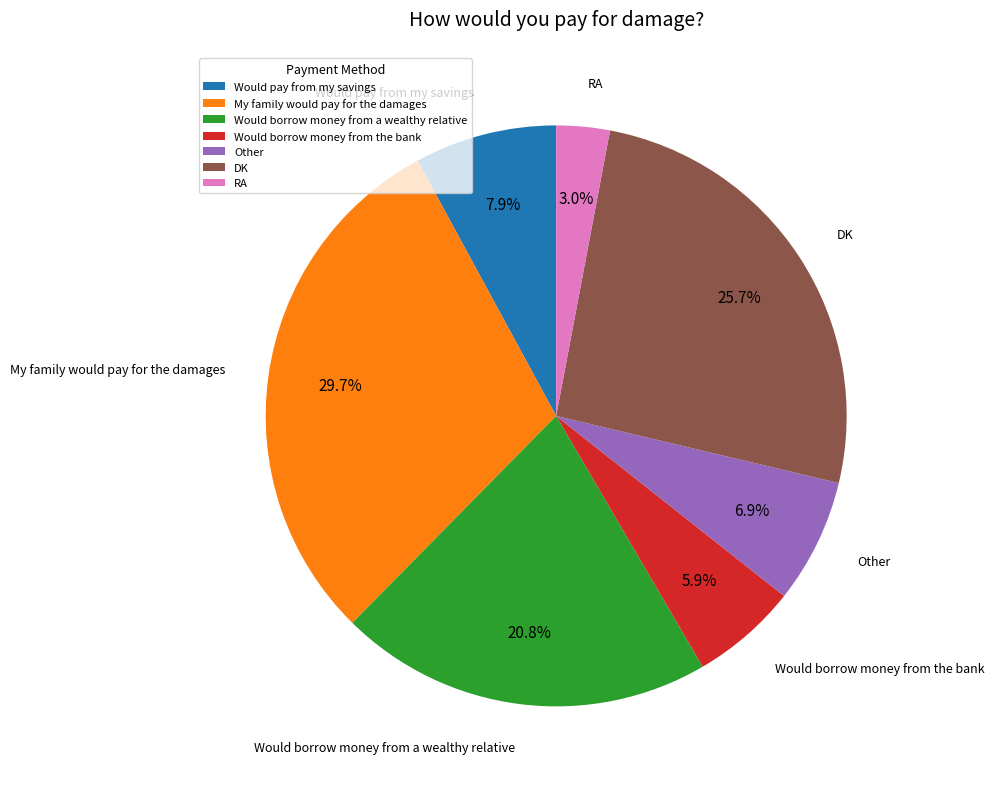

Is it true that Would borrow money from a wealthy relative is 10% of the pie?

False